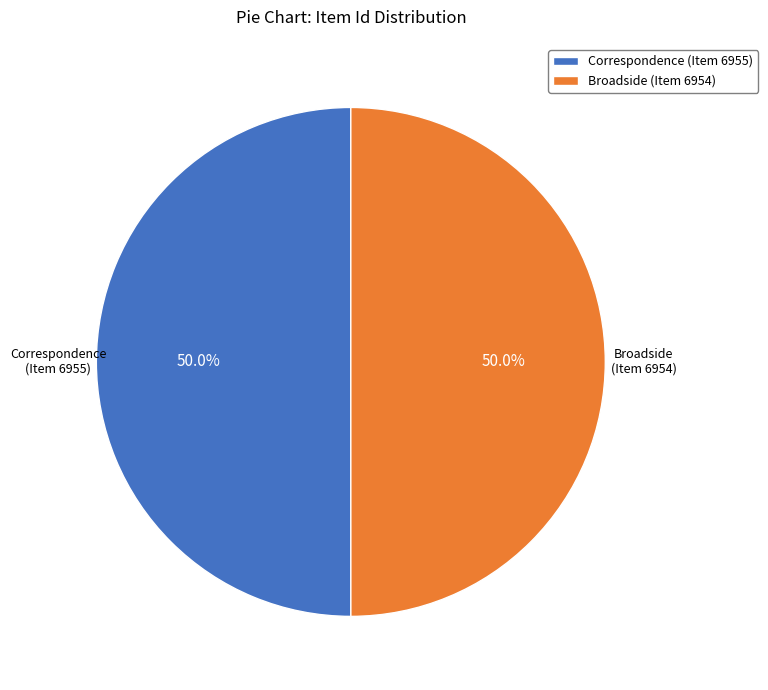

What is the ratio of the value at Broadside (Item 6954) to the value at Correspondence (Item 6955)?

1.0